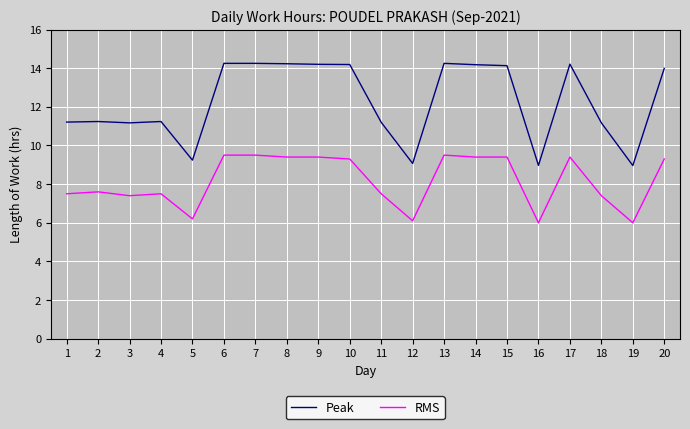

The value of Peak at 18 is 11.2. True or false?

True